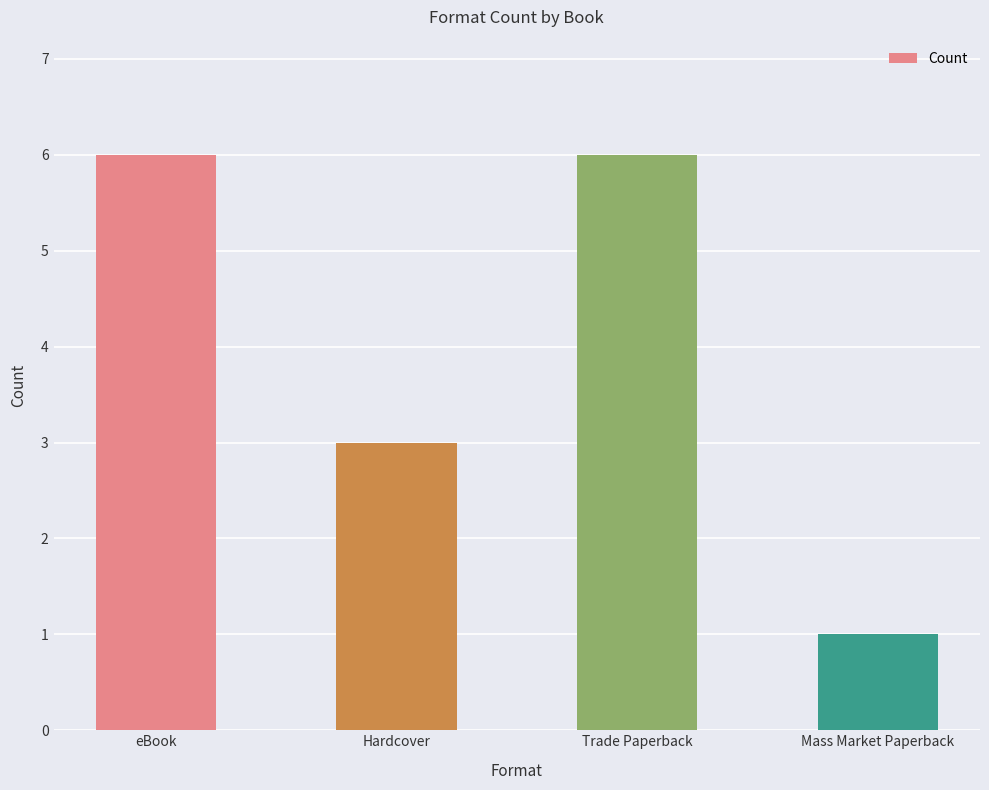

What is the change in value from Hardcover to Trade Paperback?

+3